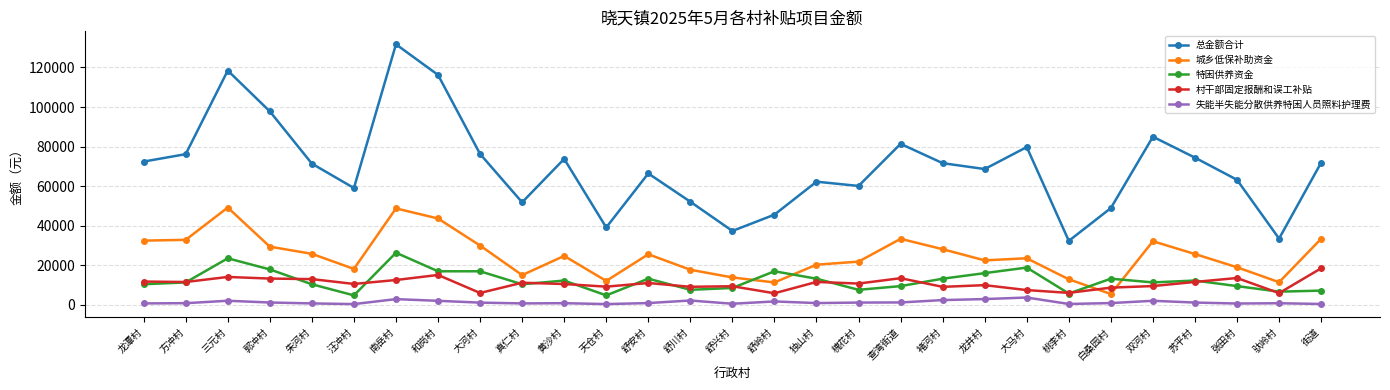

Rank the series at 三元村 from lowest to highest value.

失能半失能分散供养特困人员照料护理费, 村干部固定报酬和误工补贴, 特困供养资金, 城乡低保补助资金, 总金额合计